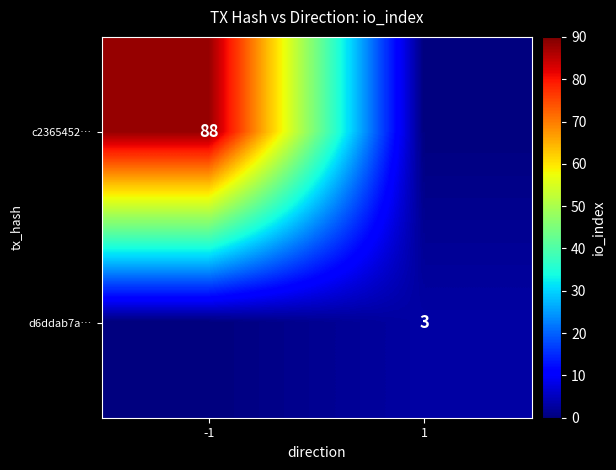

The value of d6ddab7a… at 1 is 3. True or false?

True